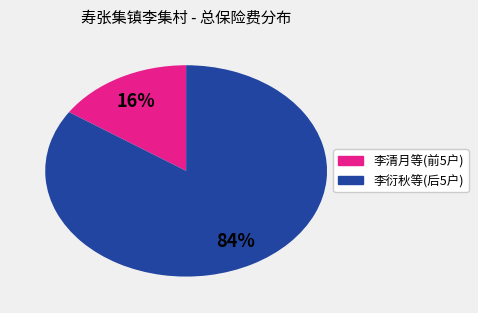

Is 李清月等(前5户) the majority of the pie?

No